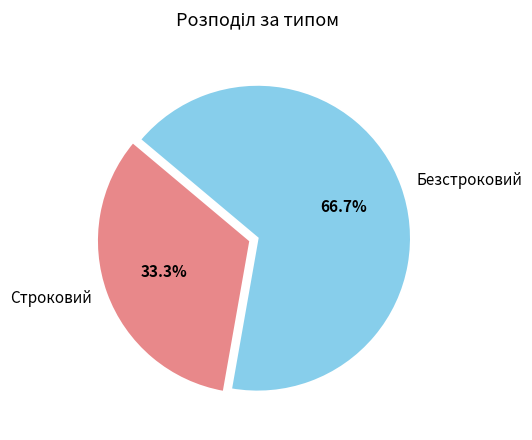

What is the total percentage of Строковий and Безстроковий?

100.0%